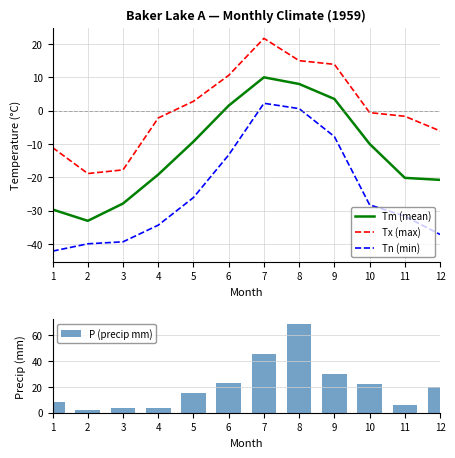

Is the value of P (precip mm) at 11 greater than the value of Tx (max) at 5?

Yes